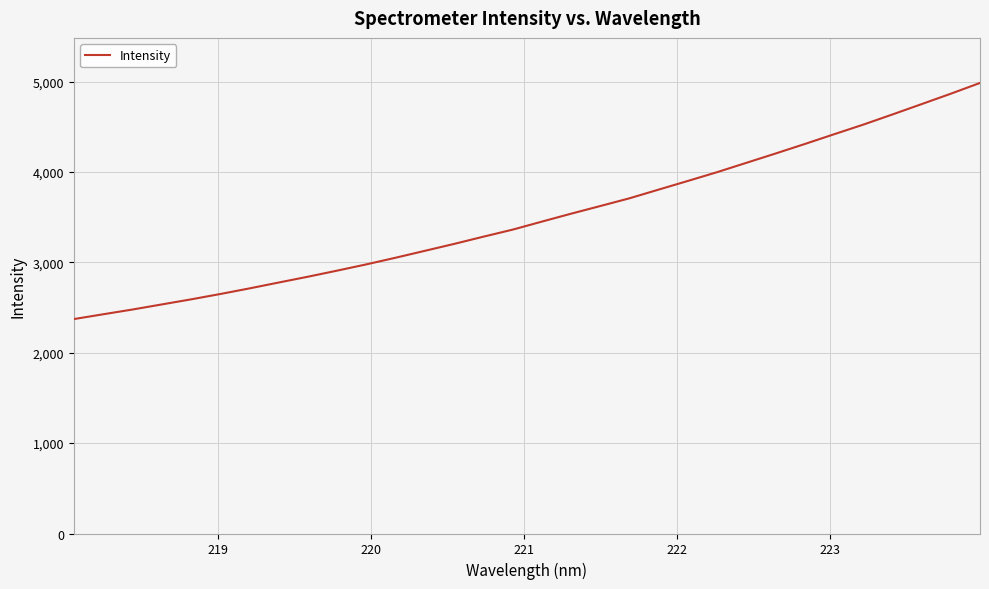

What is the greatest value displayed?

4984.6